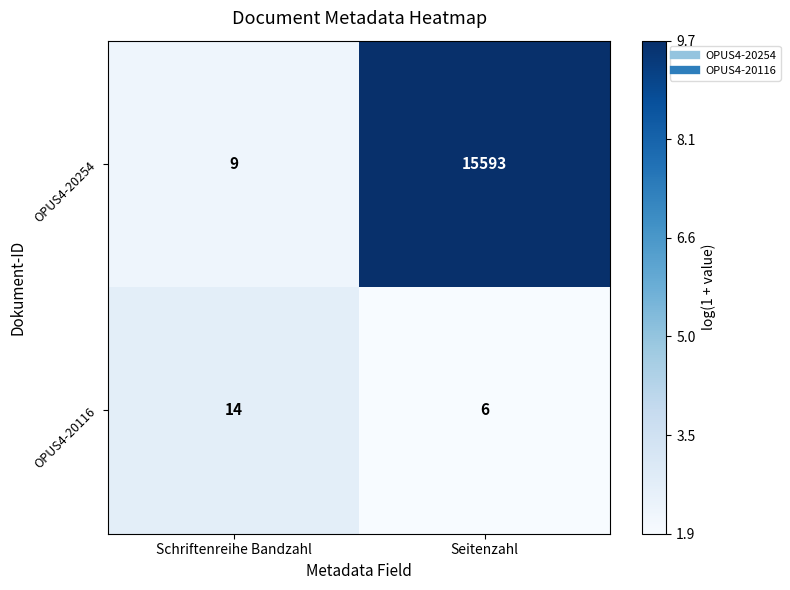

Rank the series by their average value, from lowest to highest.

OPUS4-20116, OPUS4-20254